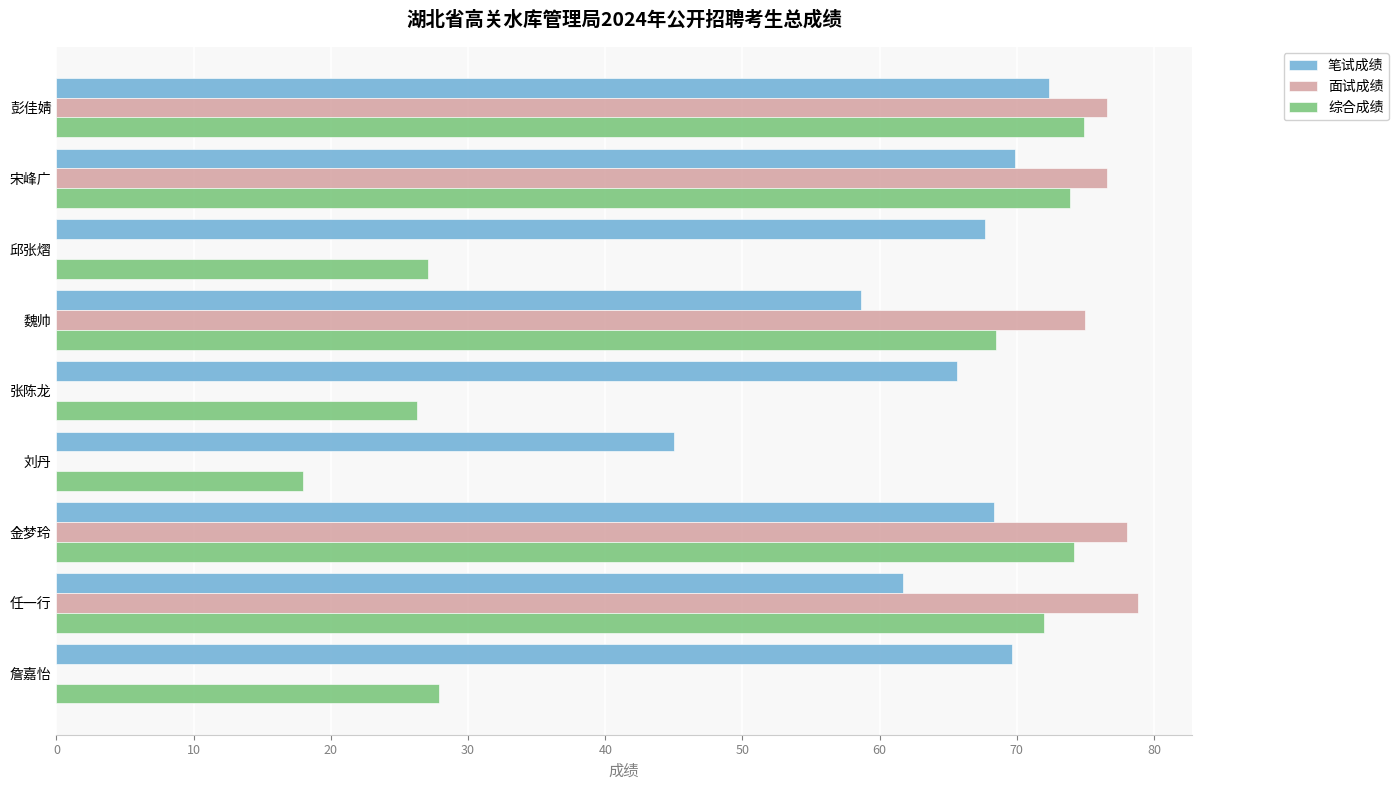

At which label is 综合成绩 closest to 46?

詹嘉怡